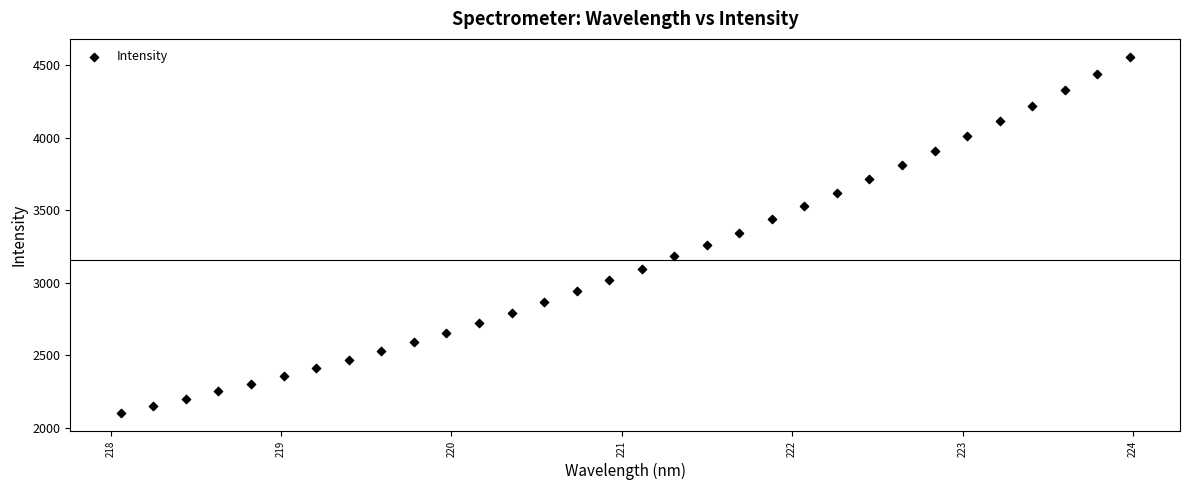

What is the range of X values (max minus min)?

5.9